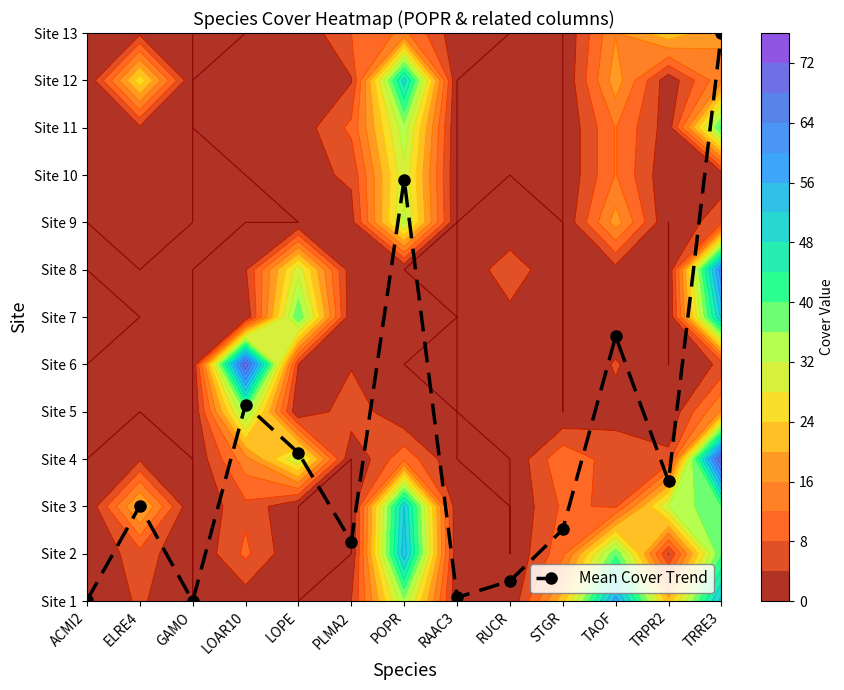

Count the number of data series in this chart.

1